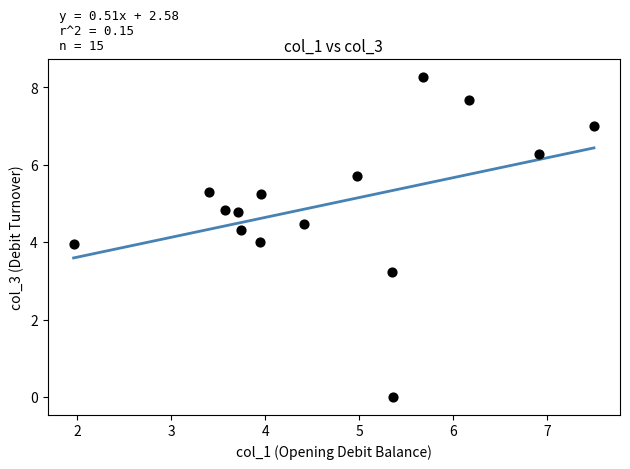

What is the range of Y values (max minus min)?

8.3